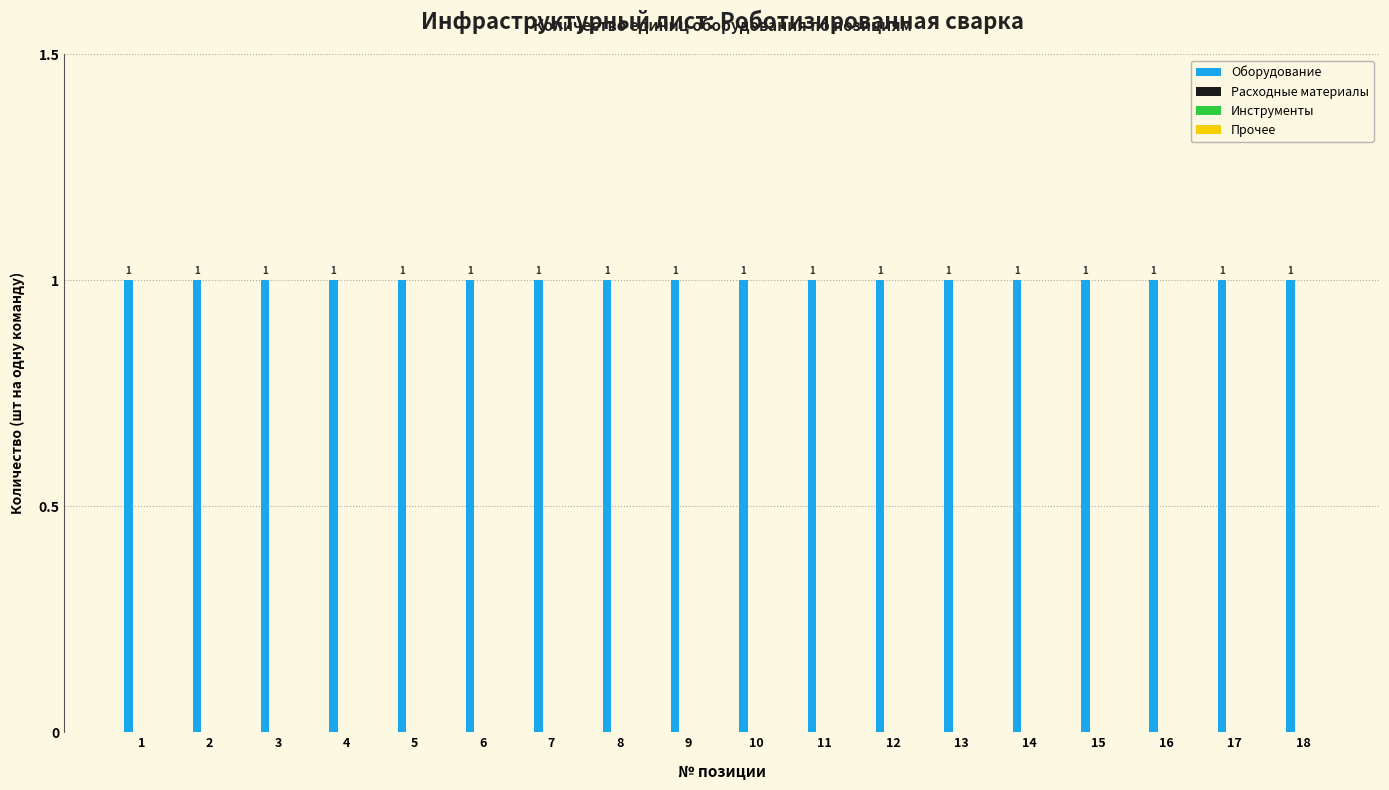

Reading left to right, transcribe all the data shown in this chart.

Оборудование: 1=1	2=1	3=1	4=1	5=1	6=1	7=1	8=1	9=1	10=1	11=1	12=1	13=1	14=1	15=1	16=1	17=1	18=1
Расходные материалы: 1=0	2=0	3=0	4=0	5=0	6=0	7=0	8=0	9=0	10=0	11=0	12=0	13=0	14=0	15=0	16=0	17=0	18=0
Инструменты: 1=0	2=0	3=0	4=0	5=0	6=0	7=0	8=0	9=0	10=0	11=0	12=0	13=0	14=0	15=0	16=0	17=0	18=0
Прочее: 1=0	2=0	3=0	4=0	5=0	6=0	7=0	8=0	9=0	10=0	11=0	12=0	13=0	14=0	15=0	16=0	17=0	18=0